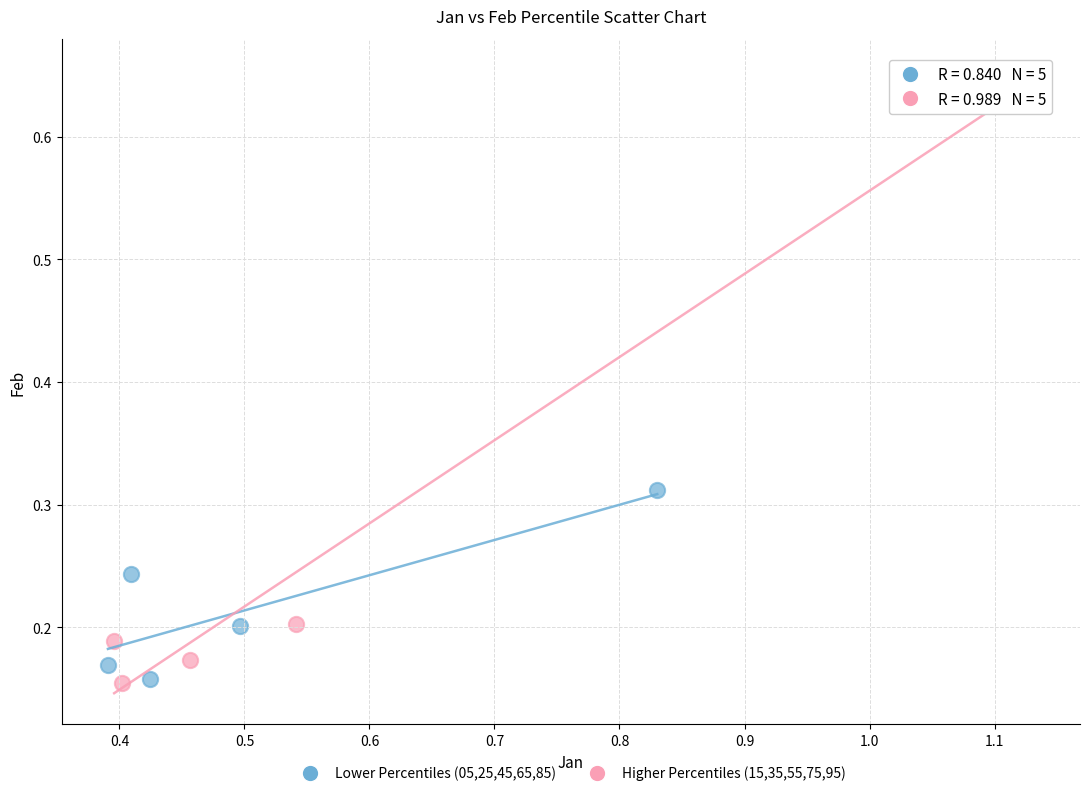

Which series has the largest Y range (max minus min)?

Higher Percentiles (15,35,55,75,95)